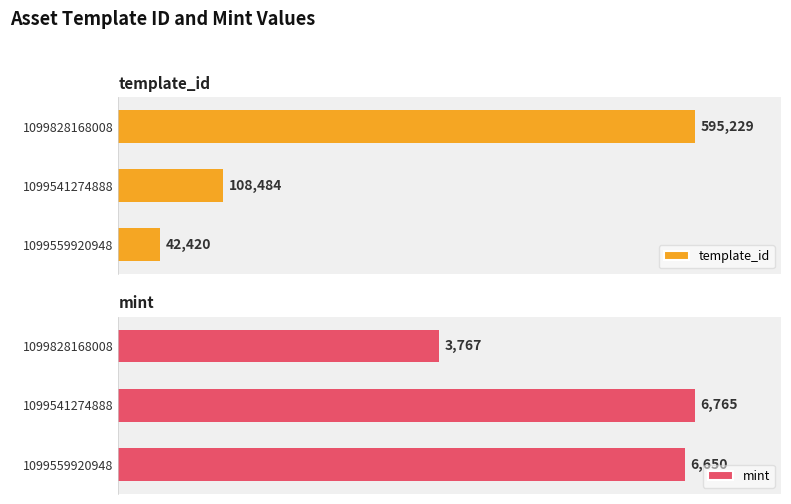

What is the greatest value displayed?

595229